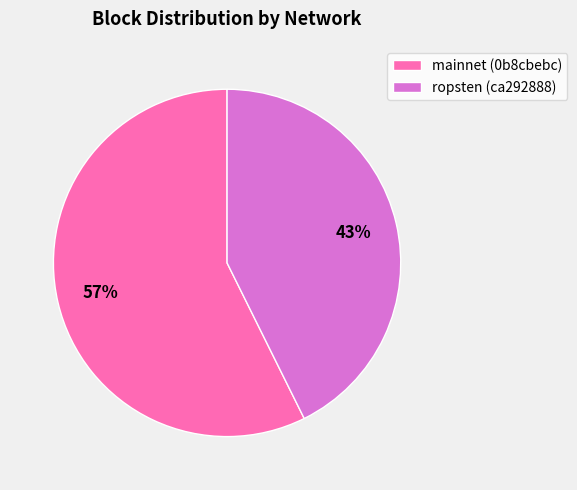

Which slice is the largest?

mainnet (0b8cbebc)